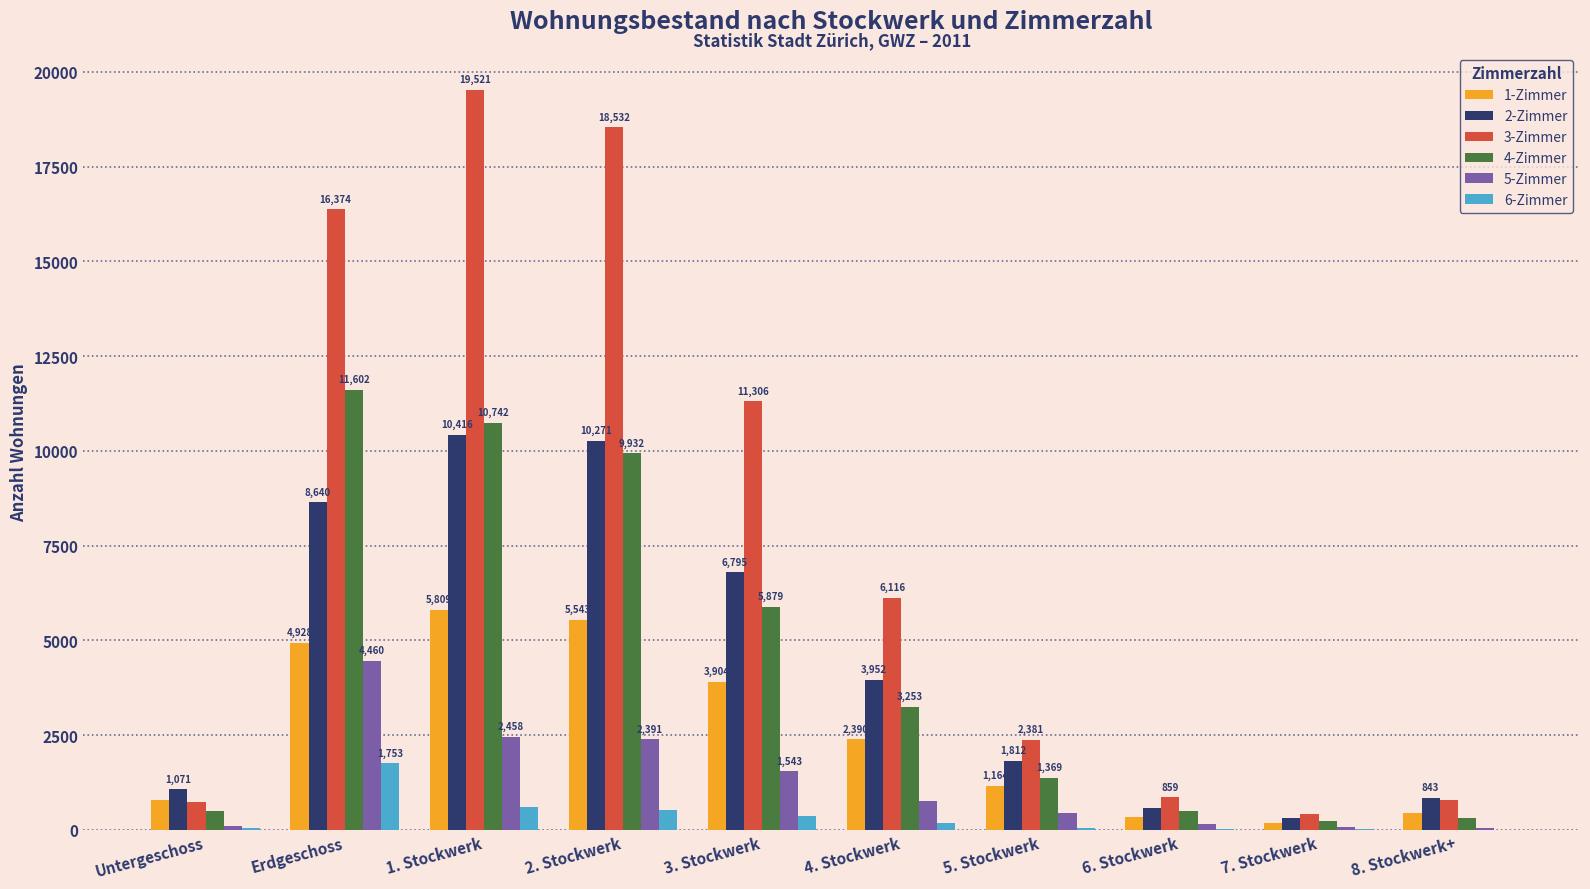

Which series has the largest total across all categories?

3-Zimmer